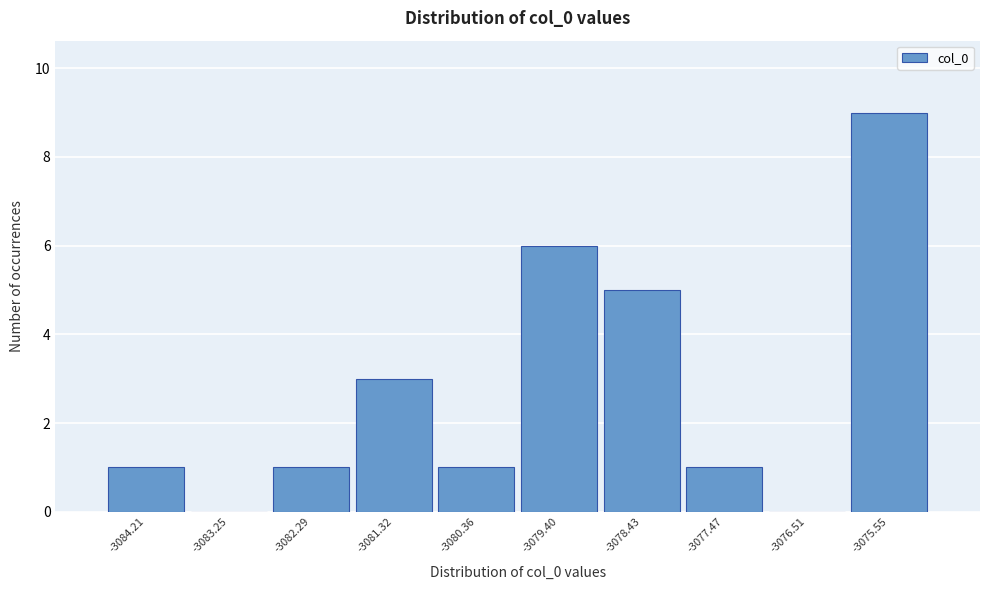

Reading left to right, list all the values displayed in this chart.

-3084.21=1	-3083.25=0	-3082.29=1	-3081.32=3	-3080.36=1	-3079.40=6	-3078.43=5	-3077.47=1	-3076.51=0	-3075.55=9